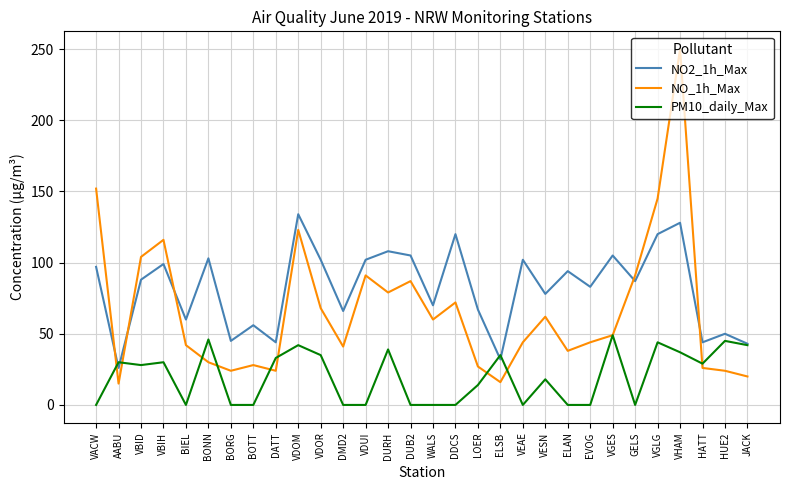

True or false: NO_1h_Max has a value of 16 at ELSB.

True